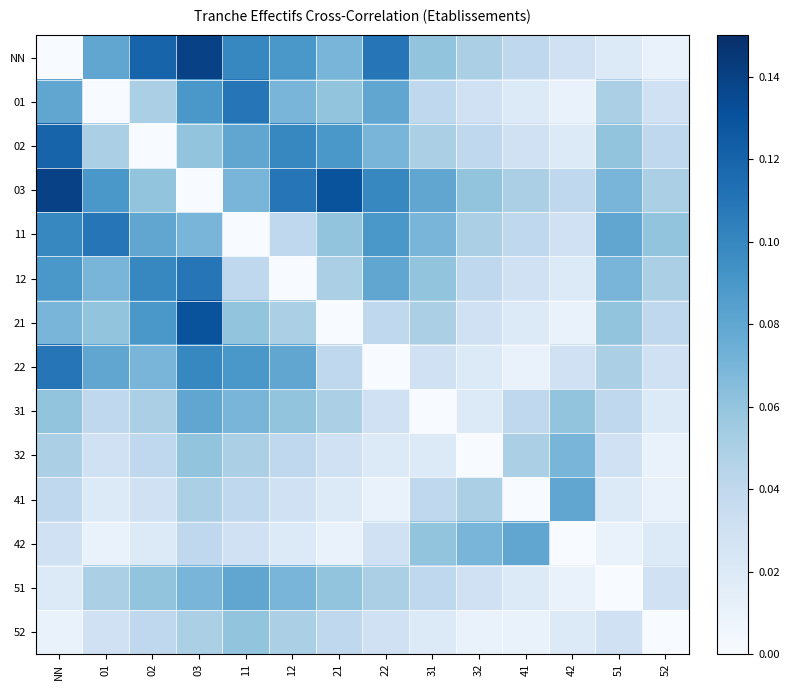

Reading left to right, transcribe all the data shown in this chart.

NN: NN=0.0	01=0.1	02=0.1	03=0.1	11=0.1	12=0.1	21=0.1	22=0.1	31=0.1	32=0.1	41=0.0	42=0.0	51=0.0	52=0.0
01: NN=0.1	01=0.0	02=0.1	03=0.1	11=0.1	12=0.1	21=0.1	22=0.1	31=0.0	32=0.0	41=0.0	42=0.0	51=0.1	52=0.0
02: NN=0.1	01=0.1	02=0.0	03=0.1	11=0.1	12=0.1	21=0.1	22=0.1	31=0.1	32=0.0	41=0.0	42=0.0	51=0.1	52=0.0
03: NN=0.1	01=0.1	02=0.1	03=0.0	11=0.1	12=0.1	21=0.1	22=0.1	31=0.1	32=0.1	41=0.1	42=0.0	51=0.1	52=0.1
11: NN=0.1	01=0.1	02=0.1	03=0.1	11=0.0	12=0.0	21=0.1	22=0.1	31=0.1	32=0.1	41=0.0	42=0.0	51=0.1	52=0.1
12: NN=0.1	01=0.1	02=0.1	03=0.1	11=0.0	12=0.0	21=0.1	22=0.1	31=0.1	32=0.0	41=0.0	42=0.0	51=0.1	52=0.1
21: NN=0.1	01=0.1	02=0.1	03=0.1	11=0.1	12=0.1	21=0.0	22=0.0	31=0.1	32=0.0	41=0.0	42=0.0	51=0.1	52=0.0
22: NN=0.1	01=0.1	02=0.1	03=0.1	11=0.1	12=0.1	21=0.0	22=0.0	31=0.0	32=0.0	41=0.0	42=0.0	51=0.1	52=0.0
31: NN=0.1	01=0.0	02=0.1	03=0.1	11=0.1	12=0.1	21=0.1	22=0.0	31=0.0	32=0.0	41=0.0	42=0.1	51=0.0	52=0.0
32: NN=0.1	01=0.0	02=0.0	03=0.1	11=0.1	12=0.0	21=0.0	22=0.0	31=0.0	32=0.0	41=0.1	42=0.1	51=0.0	52=0.0
41: NN=0.0	01=0.0	02=0.0	03=0.1	11=0.0	12=0.0	21=0.0	22=0.0	31=0.0	32=0.1	41=0.0	42=0.1	51=0.0	52=0.0
42: NN=0.0	01=0.0	02=0.0	03=0.0	11=0.0	12=0.0	21=0.0	22=0.0	31=0.1	32=0.1	41=0.1	42=0.0	51=0.0	52=0.0
51: NN=0.0	01=0.1	02=0.1	03=0.1	11=0.1	12=0.1	21=0.1	22=0.1	31=0.0	32=0.0	41=0.0	42=0.0	51=0.0	52=0.0
52: NN=0.0	01=0.0	02=0.0	03=0.1	11=0.1	12=0.1	21=0.0	22=0.0	31=0.0	32=0.0	41=0.0	42=0.0	51=0.0	52=0.0